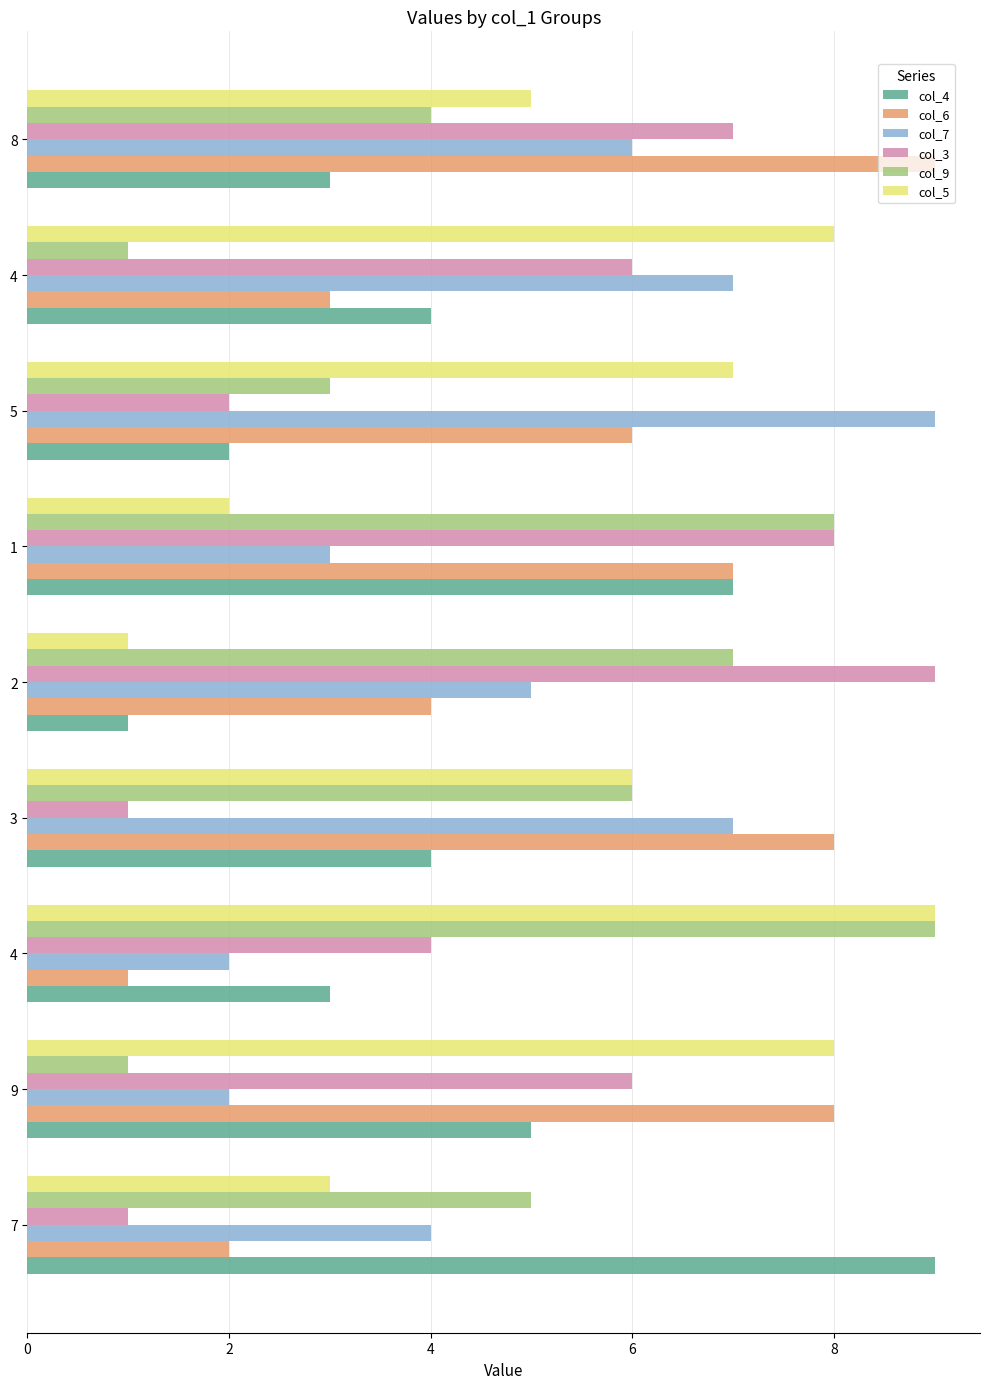

What are all the series names shown in the legend?

col_4, col_6, col_7, col_3, col_9, col_5